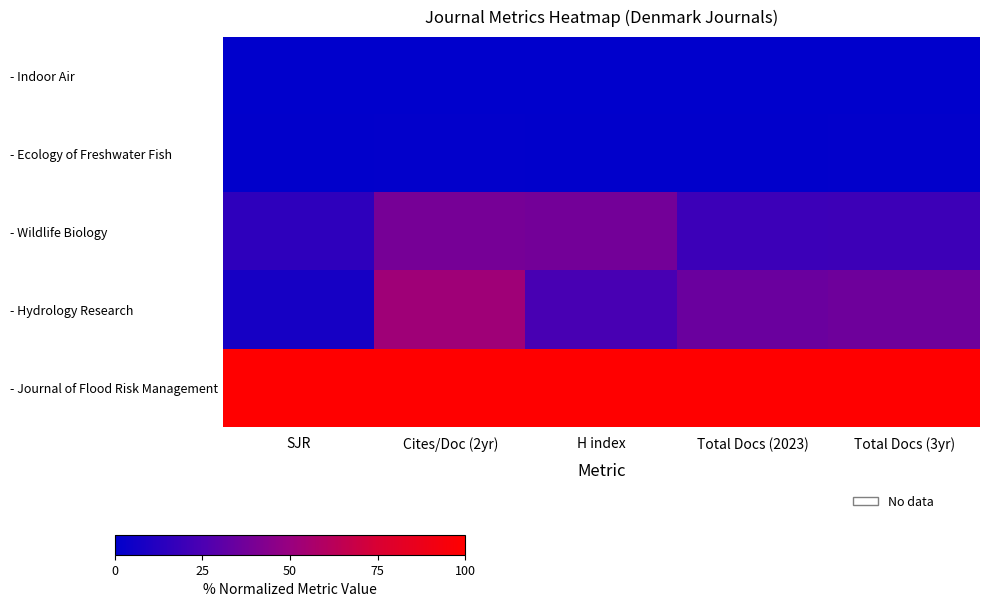

At SJR, list the series in order from largest to smallest.

- Journal of Flood Risk Management, - Wildlife Biology, - Hydrology Research, - Ecology of Freshwater Fish, - Indoor Air